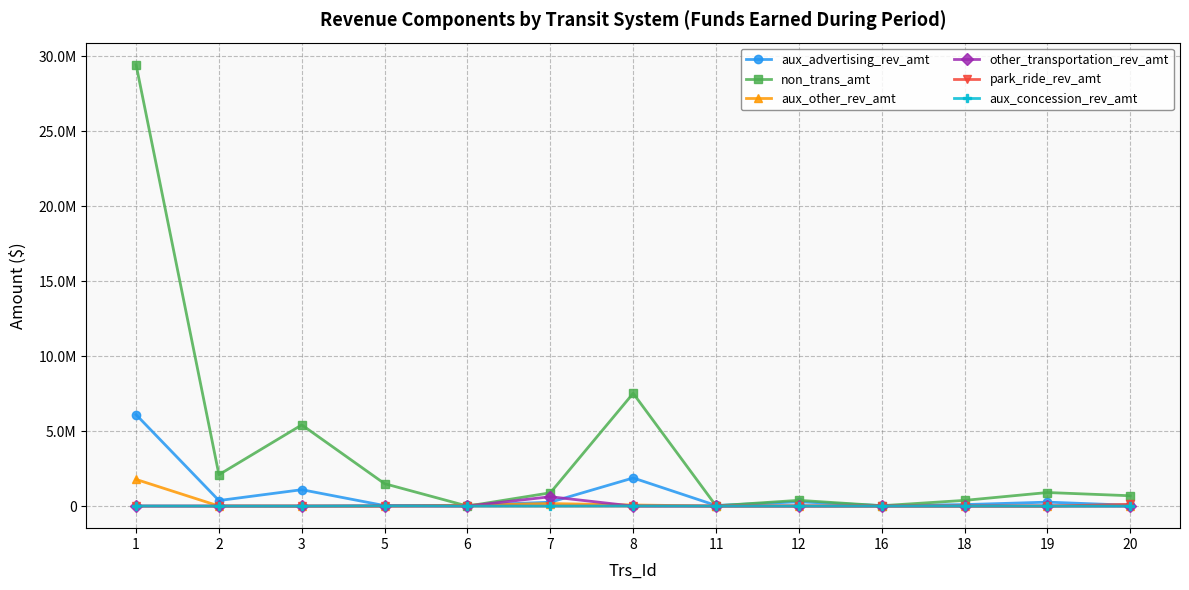

Is this an area chart (filled region under the line)?

No